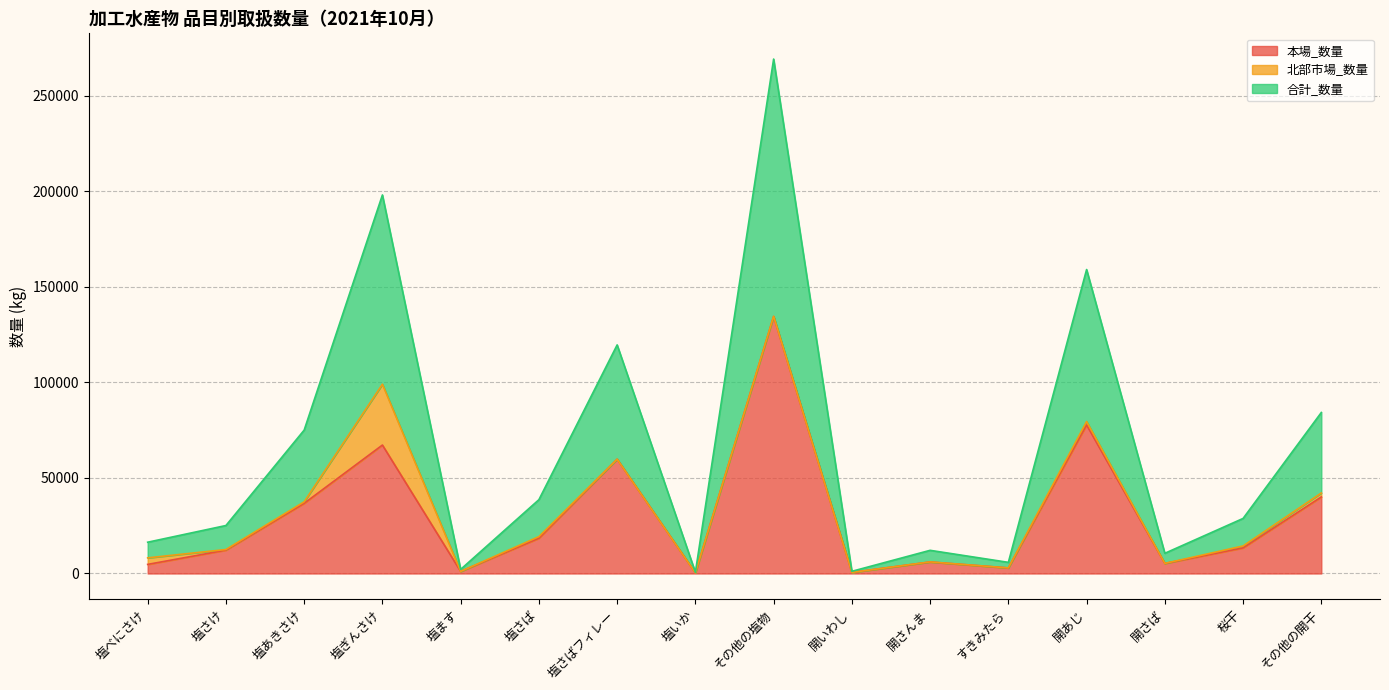

Between その他の開干 and 塩べにさけ, which is larger?

その他の開干